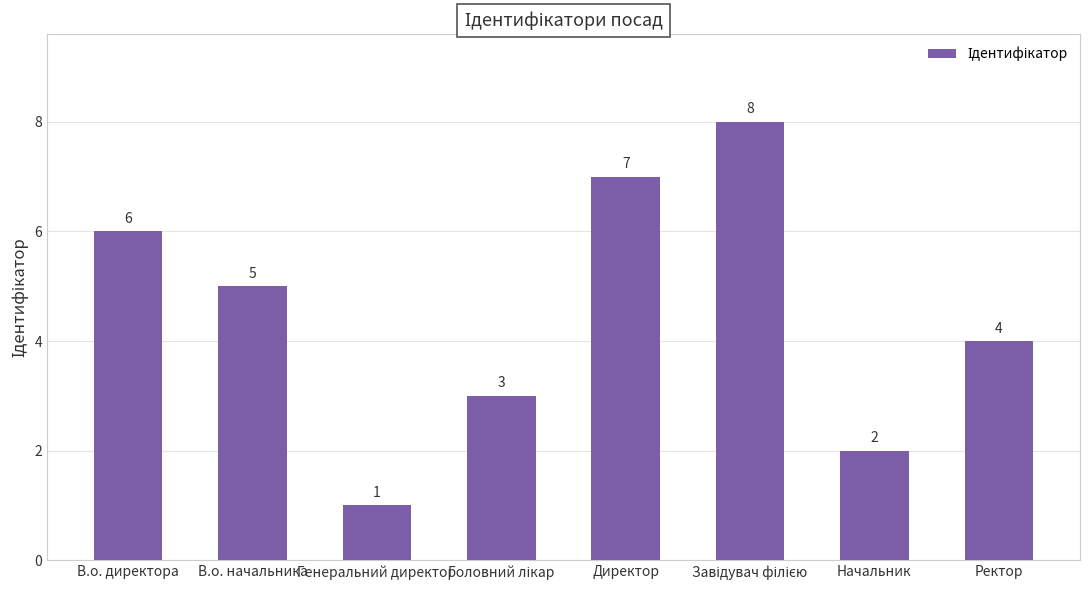

What is the approximate value at В.о. директора?

6